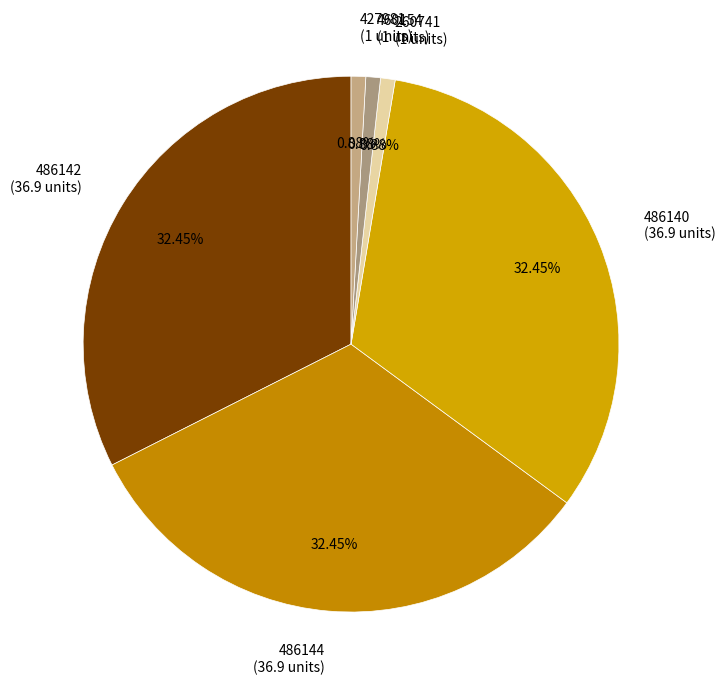

True or false: 486144 accounts for 25% of the total.

False